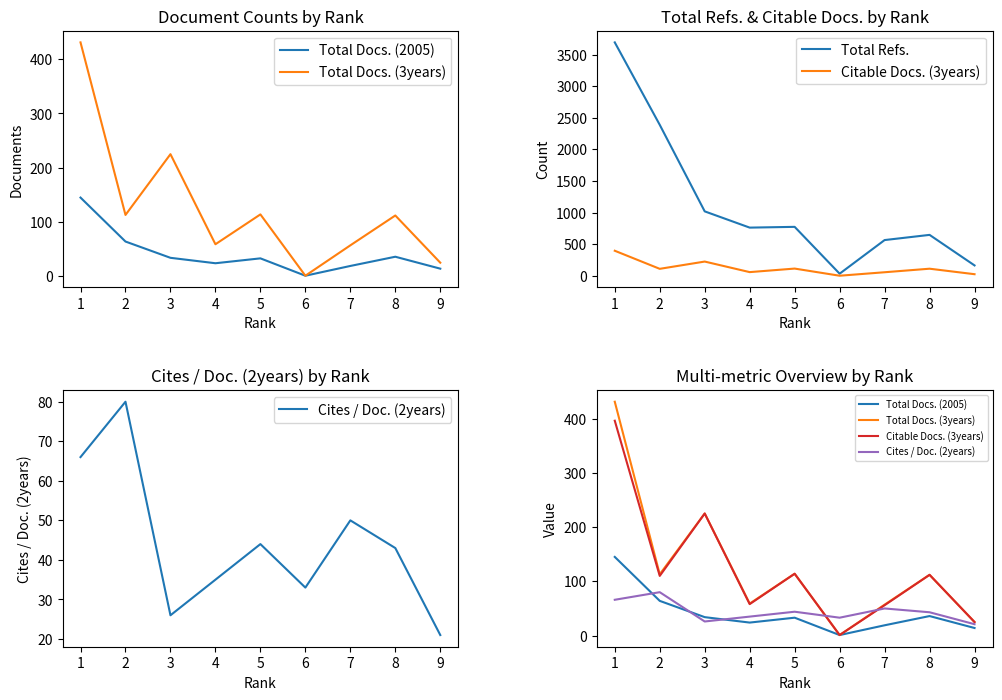

How many interior local valleys does the Cites / Doc. (2years) series have?

2